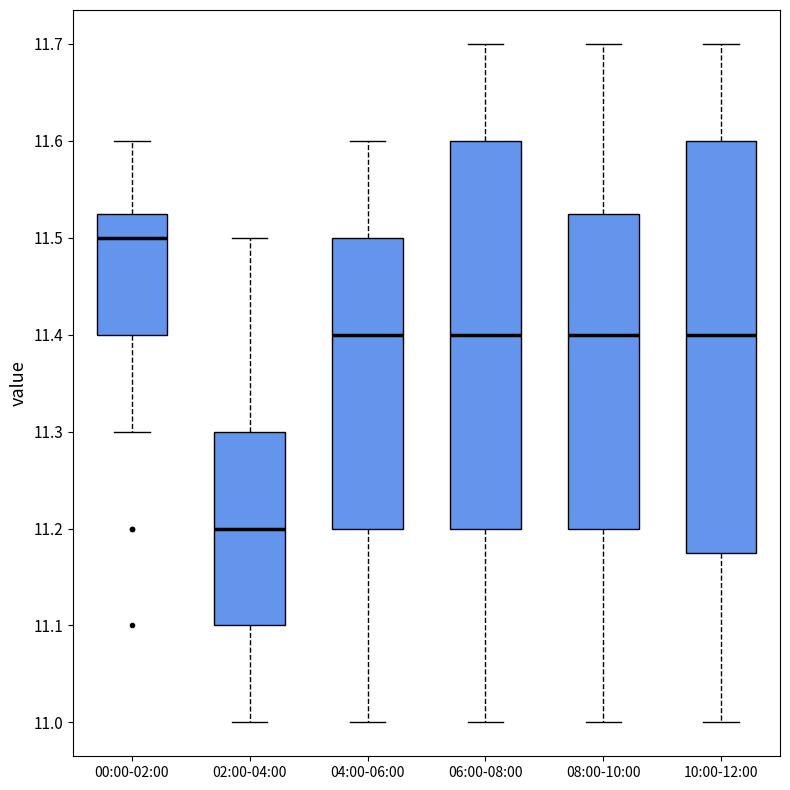

Comparing the boxes themselves (not the whiskers), which one is the tallest?

10:00-12:00